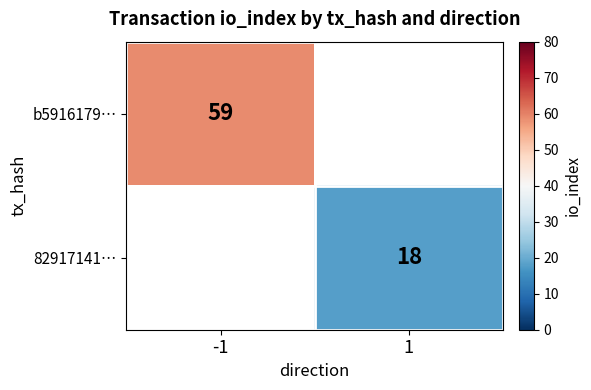

The value of b5916179… at -1 is 30. True or false?

False